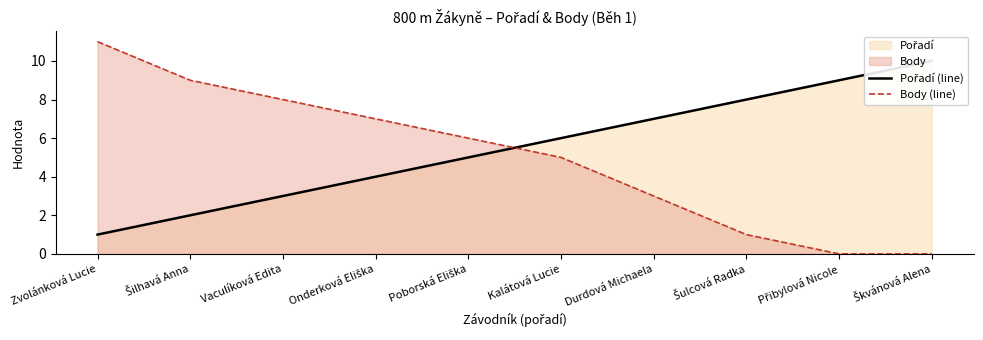

Where does the Pořadí (line) series first go above 6?

Durdová Michaela